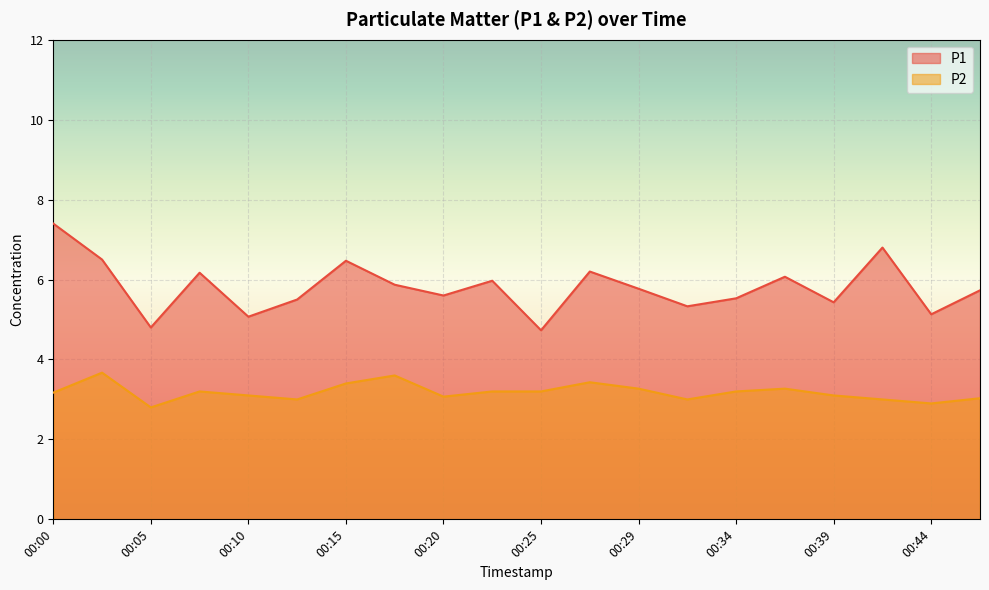

Rank the categories by P2 value from highest to lowest.

00:03, 00:17, 00:27, 00:15, 00:29, 00:37, 00:08, 00:22, 00:25, 00:34, 00:00, 00:10, 00:39, 00:20, 00:46, 00:12, 00:32, 00:42, 00:44, 00:05